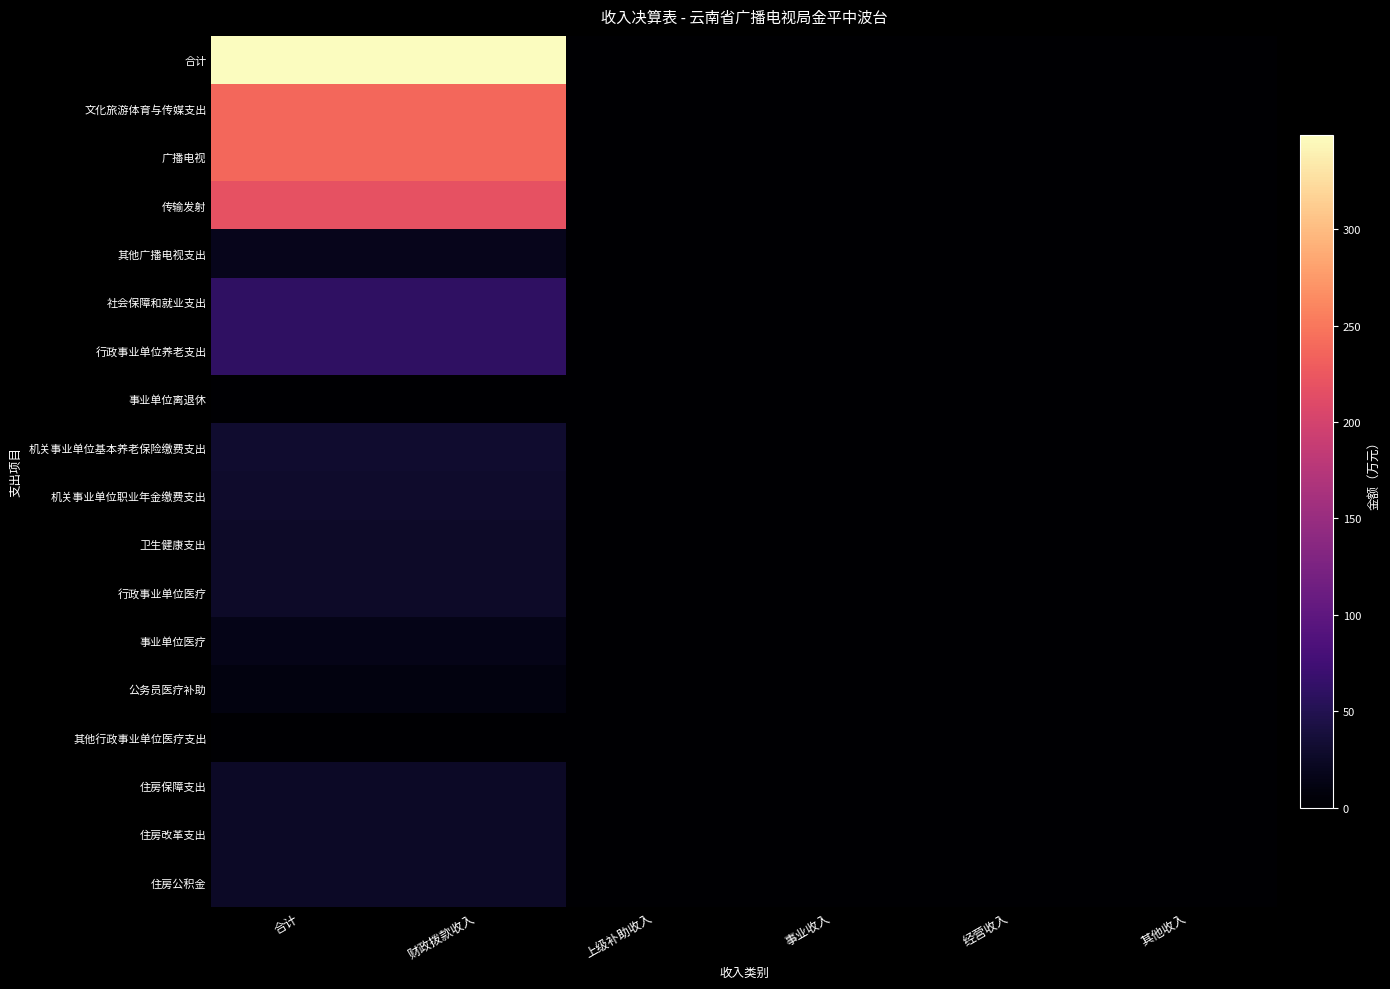

Which has a higher value, 合计 or 经营收入?

合计